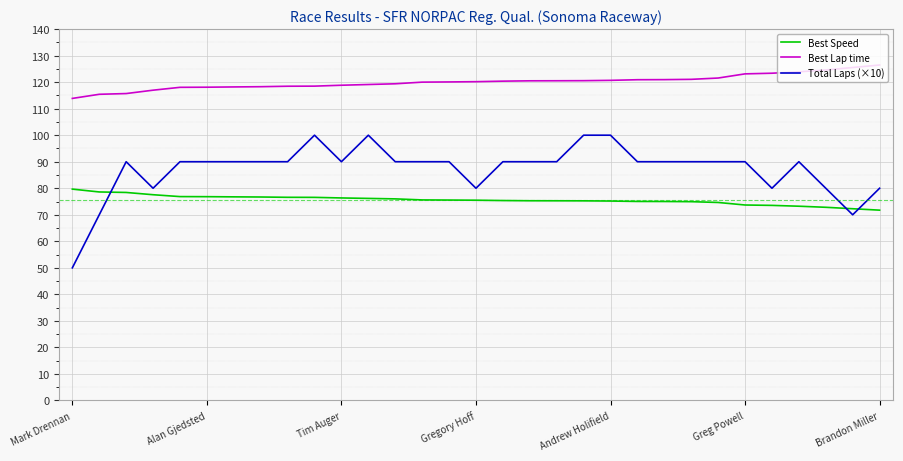

What are all the series names shown in the legend?

Best Speed, Best Lap time, Total Laps (×10)